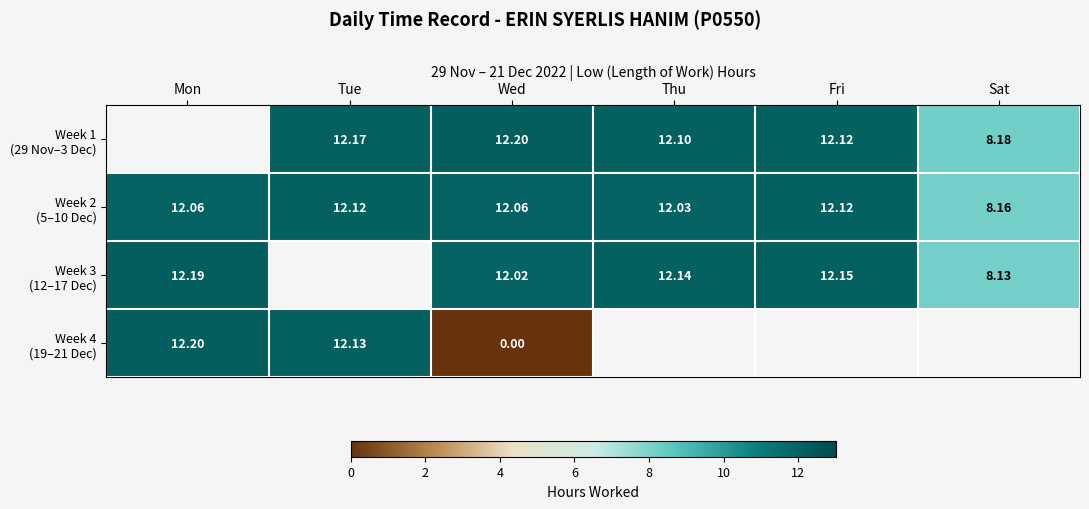

How many positive values does the Week 4 (19–21 Dec) series have?

2